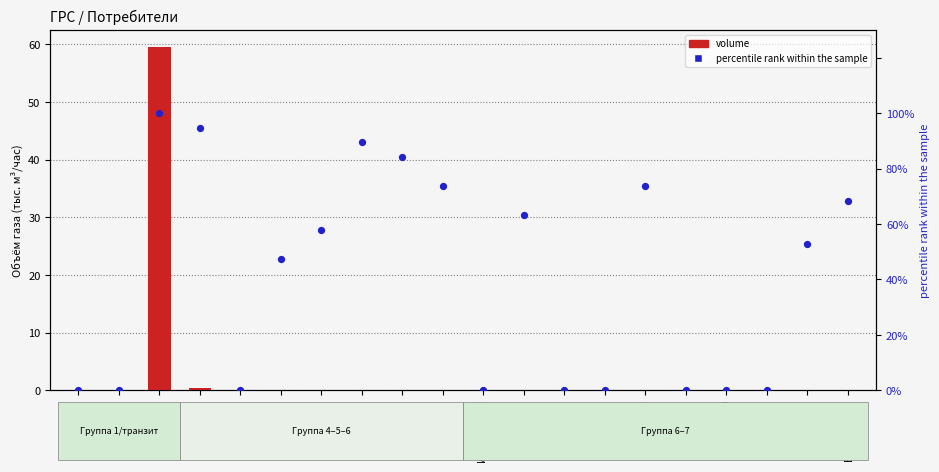

Which series reaches the maximum Y coordinate?

percentile rank within the sample